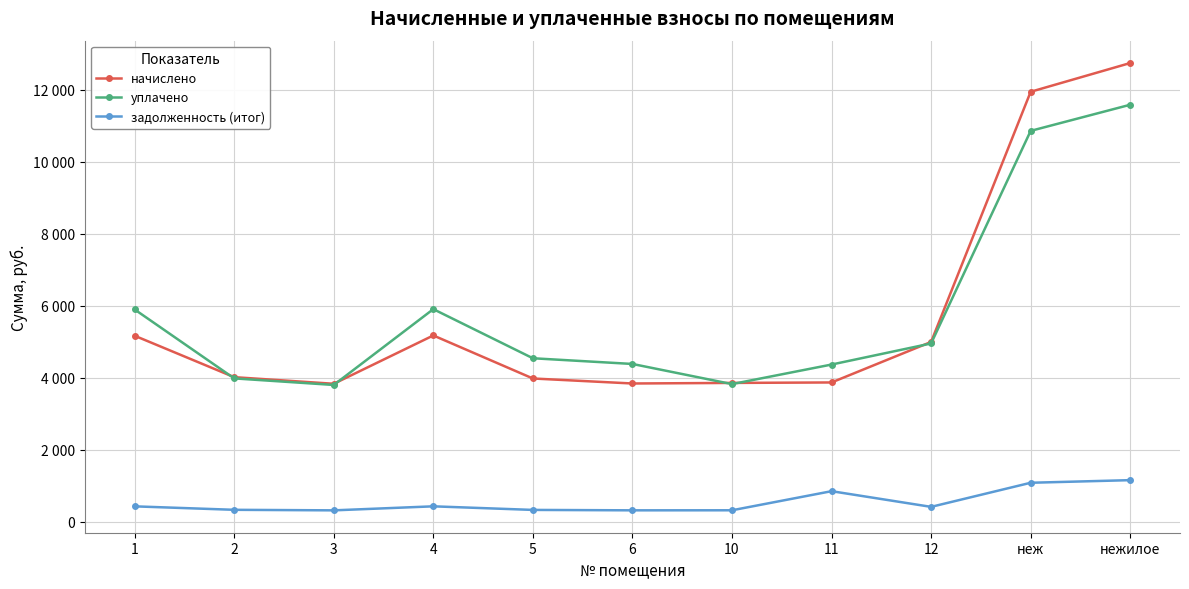

What is the value of the уплачено point at the 9th from the left?

4956.4